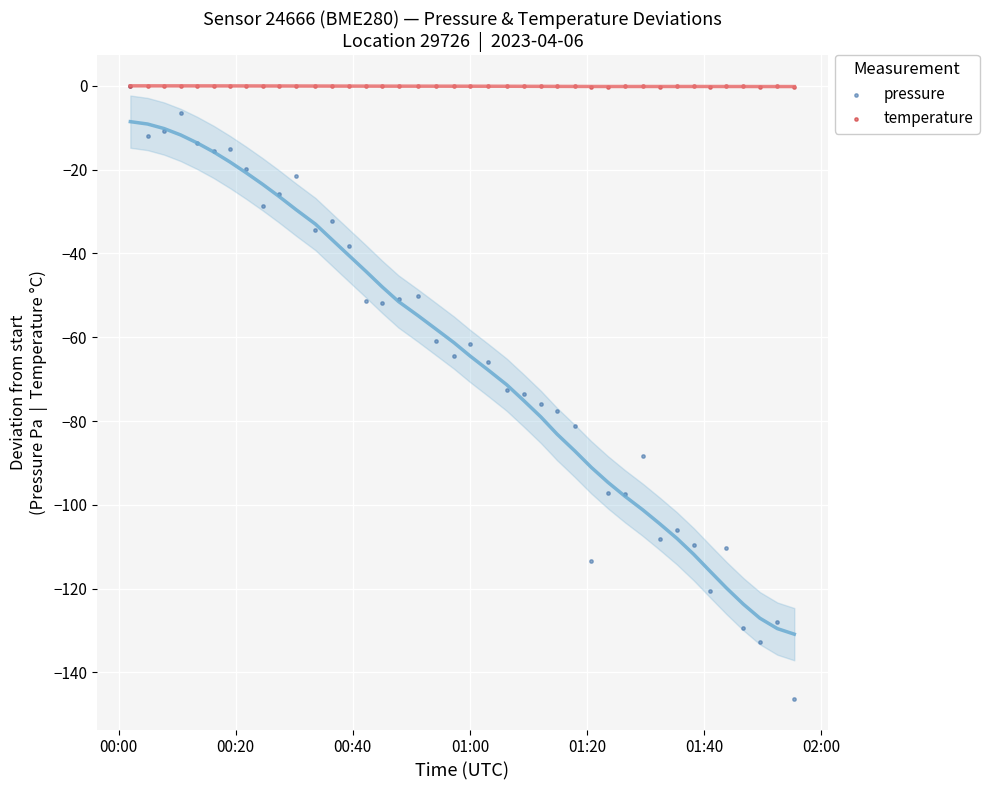

Which series has the widest spread of Y values?

pressure